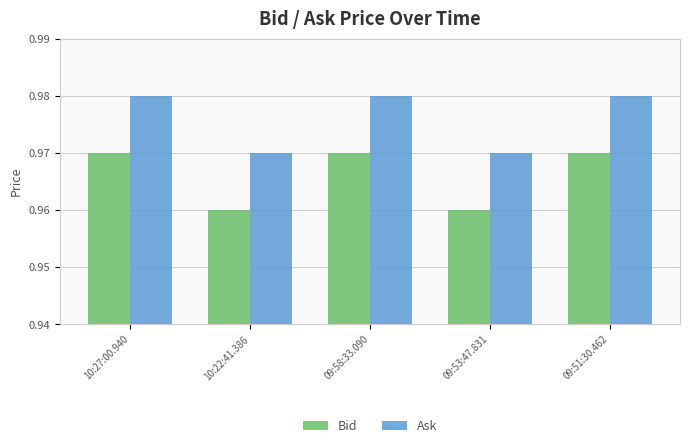

The value of Bid at 09:51:30.462 is 1.4. True or false?

False